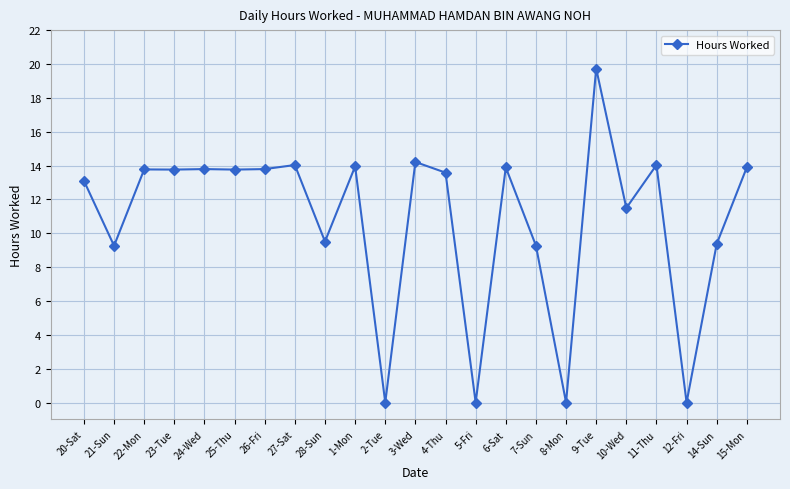

Which has a higher value, 26-Fri or 21-Sun?

26-Fri